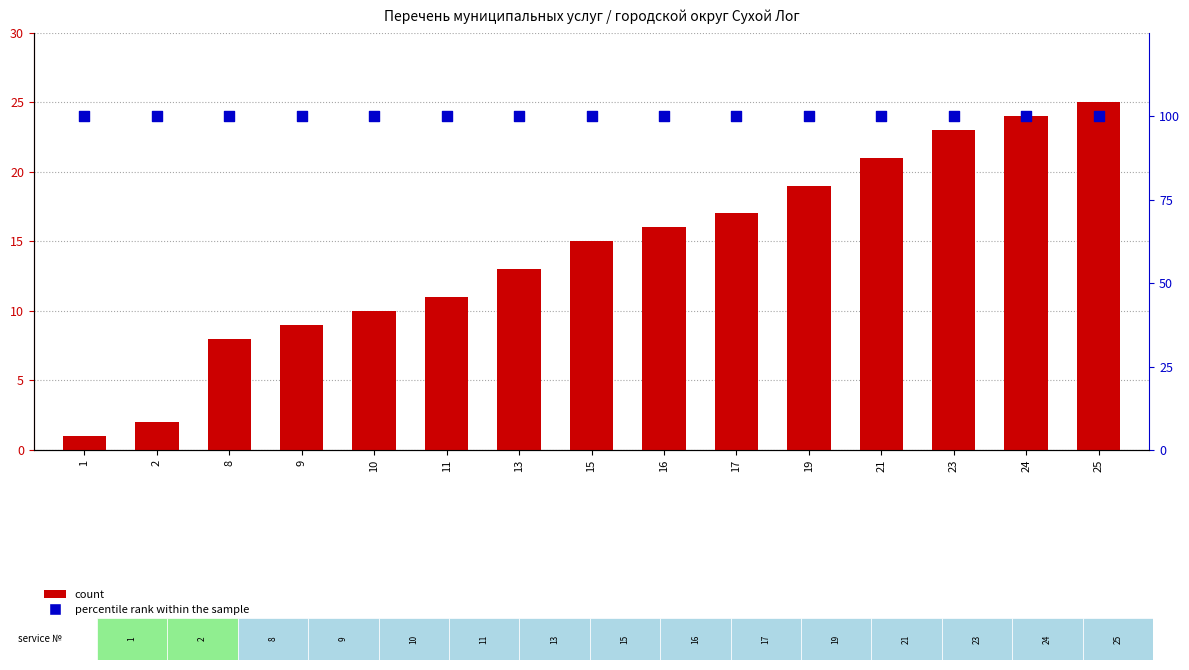

What is the total value across all series at 13?

113